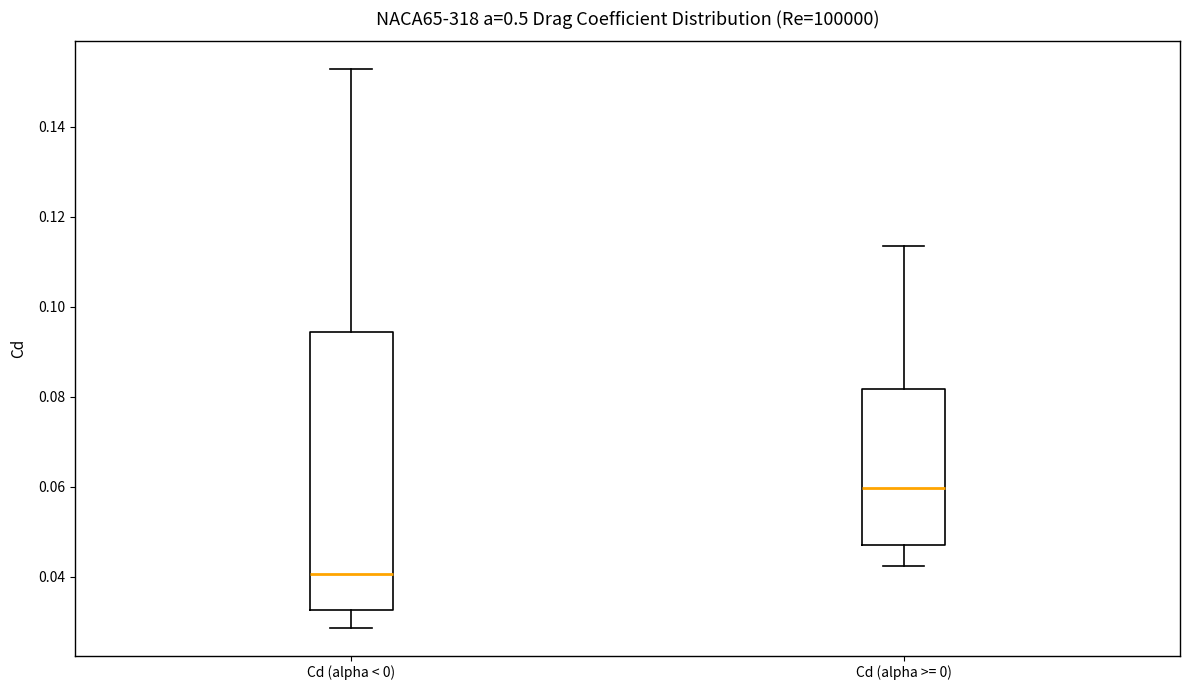

Reading left to right, transcribe this box plot: for each box, give where its median line is, the range the box spans, and where its two whiskers end, as read against the y-axis. The values are not printed on the chart, so give them approximately, as read against the axis.

Cd (alpha < 0): median 0.040, box 0.032 to 0.094, whiskers 0.028 to 0.152
Cd (alpha >= 0): median 0.060, box 0.046 to 0.082, whiskers 0.042 to 0.114